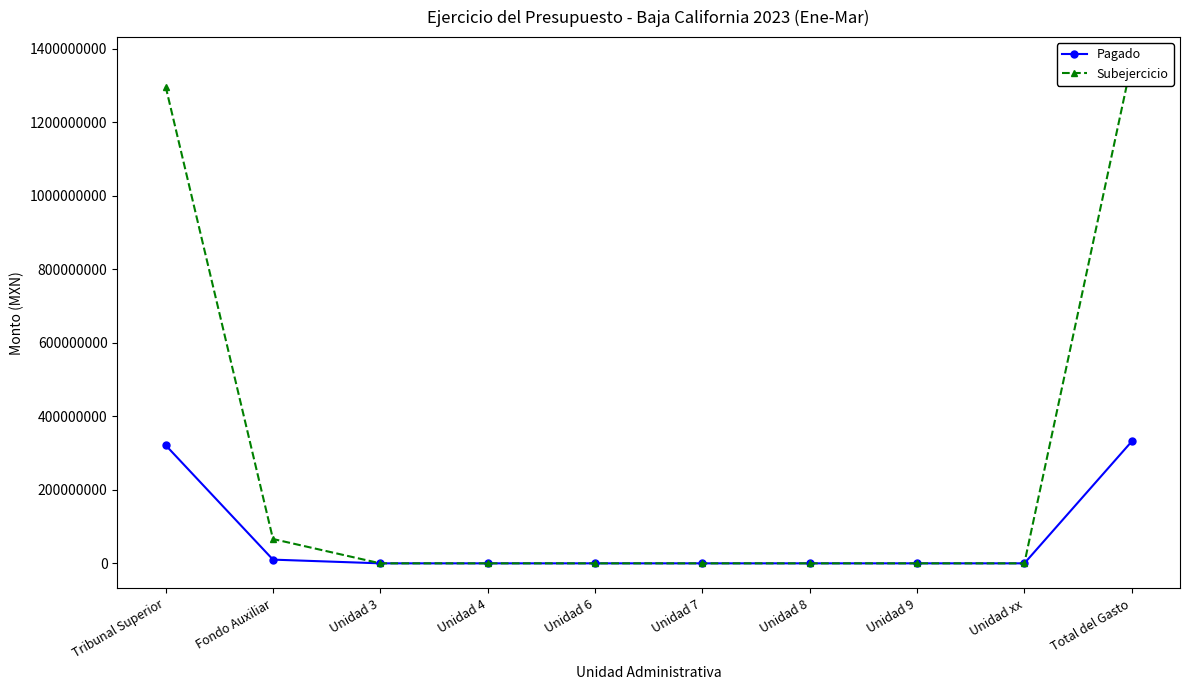

At which category is the sum across all series the highest?

Total del Gasto